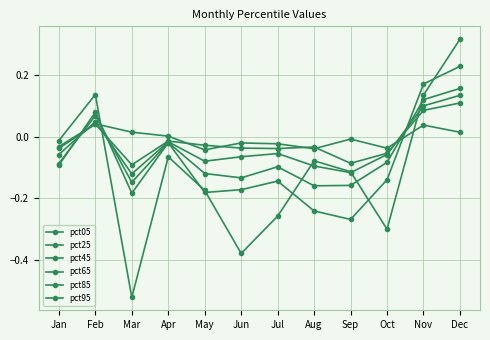

What is the value of the pct25 point at the 11th from the left?

0.1